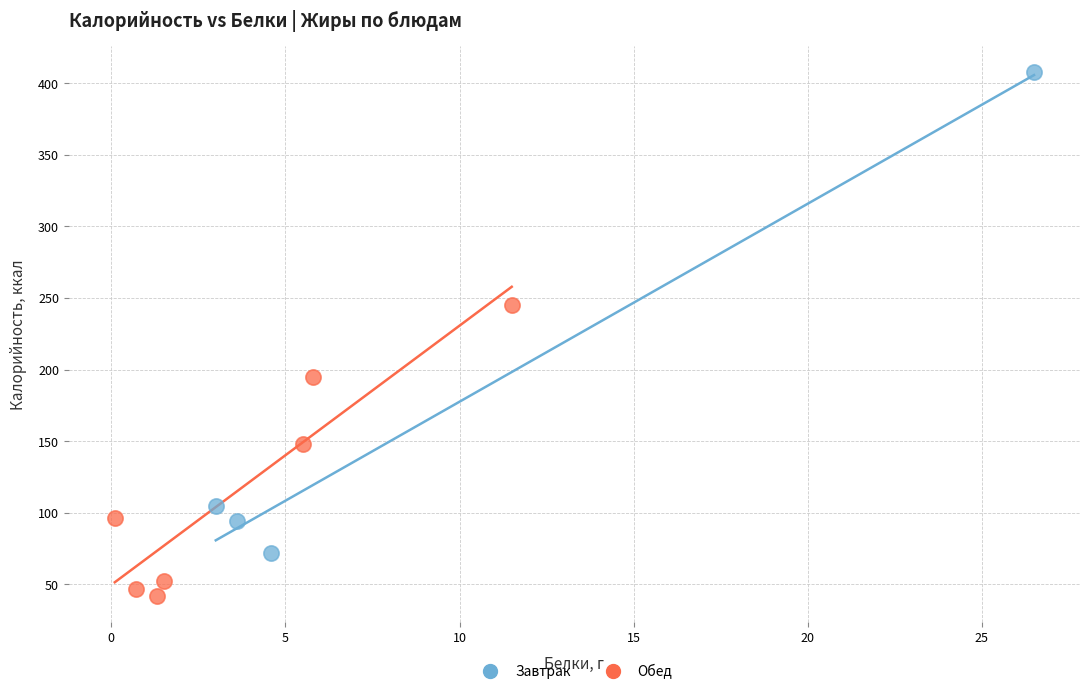

Which series contains the lowest Y value?

Обед